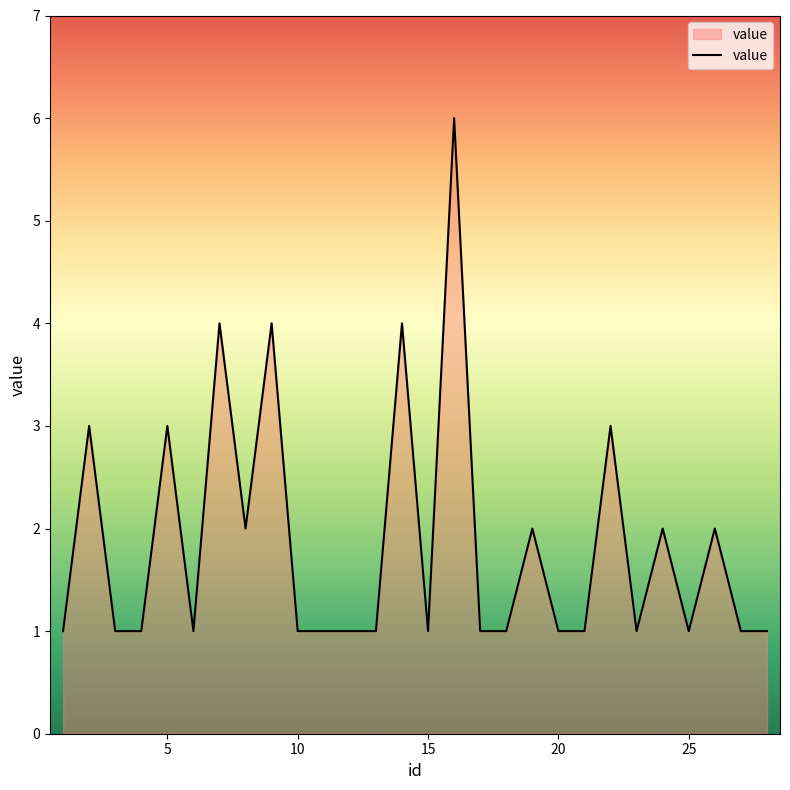

What is the greatest value displayed?

6